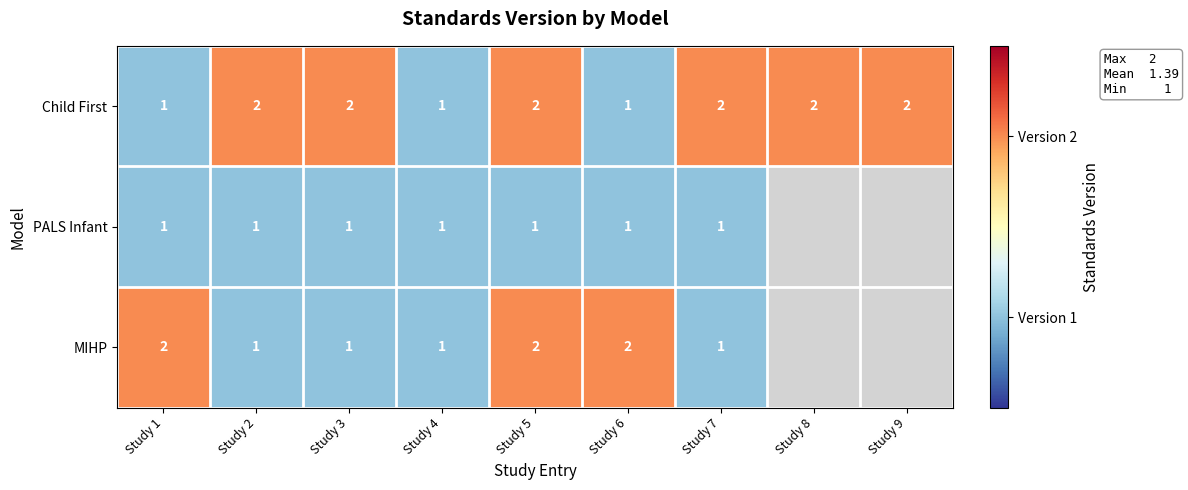

Which has a higher value, Study 9 or Study 1?

Study 9